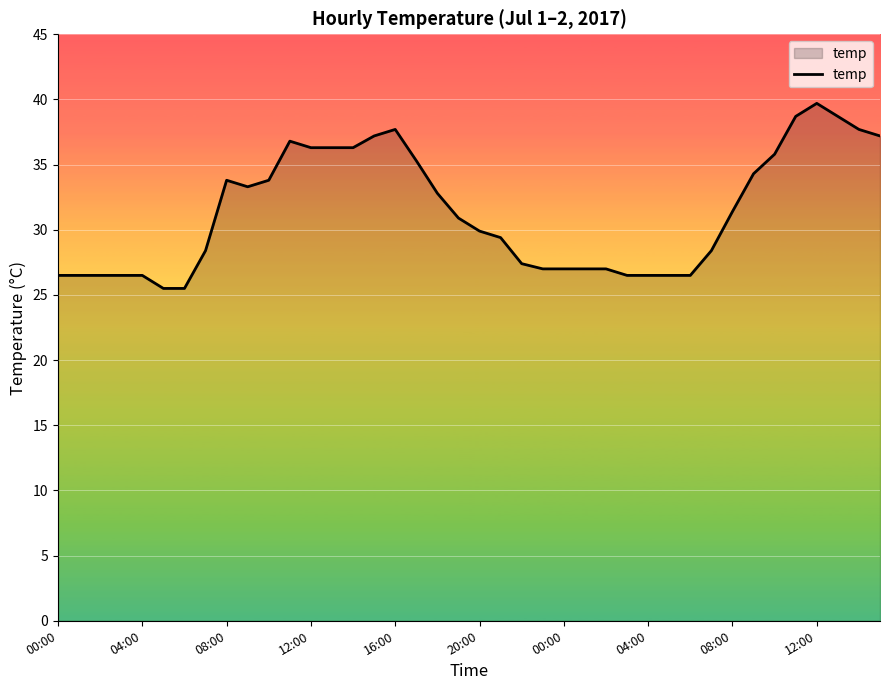

What is the minimum value shown in the chart?

25.5